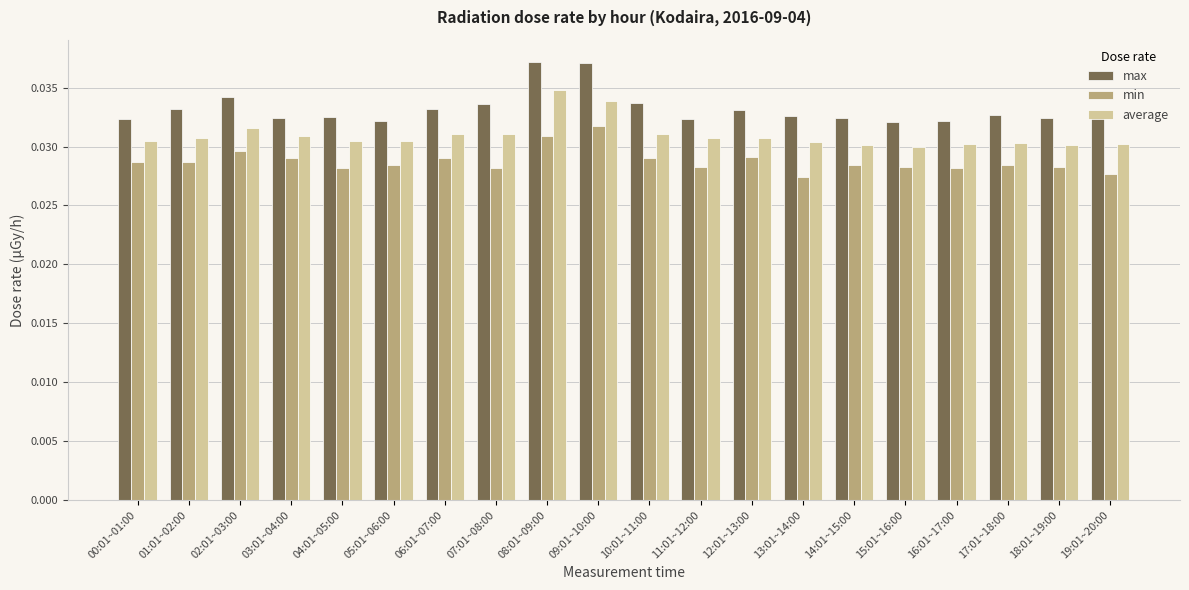

Which category has the highest value in the min series?

09:01~10:00